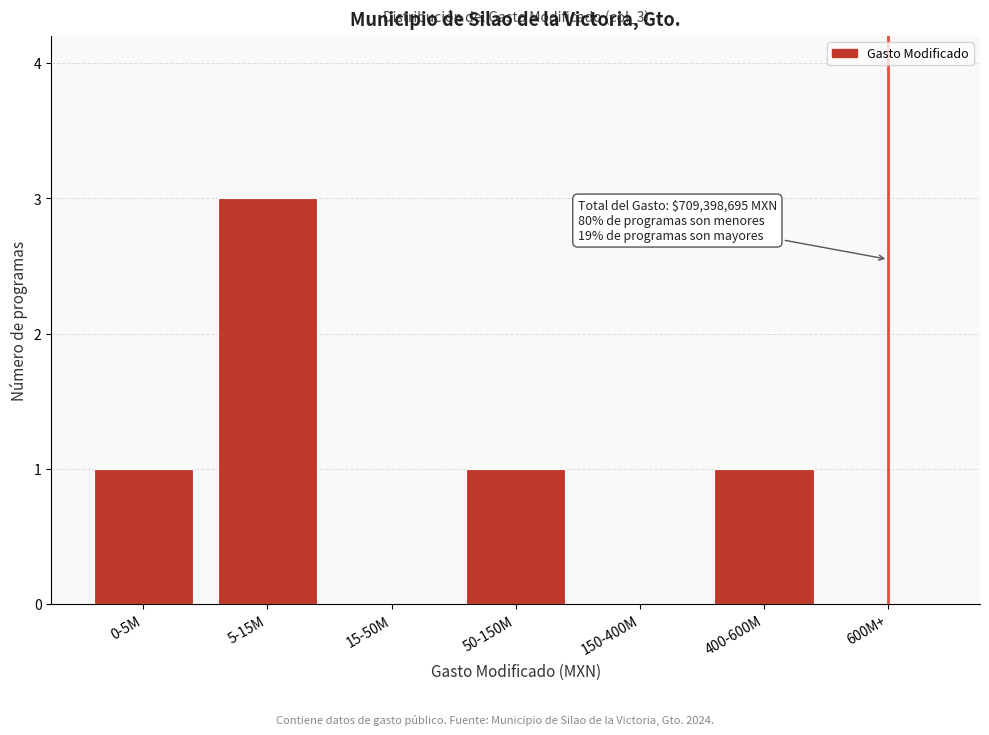

Reading left to right, what are all the values shown in this chart?

0-5M=1	5-15M=3	15-50M=0	50-150M=1	150-400M=0	400-600M=1	600M+=0